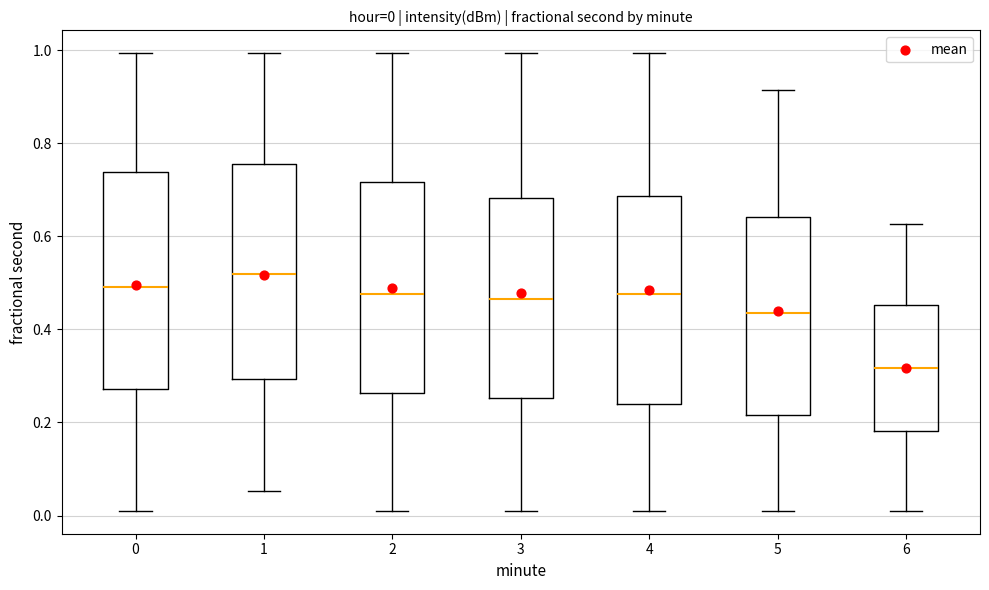

Which box has the lowest median line?

6